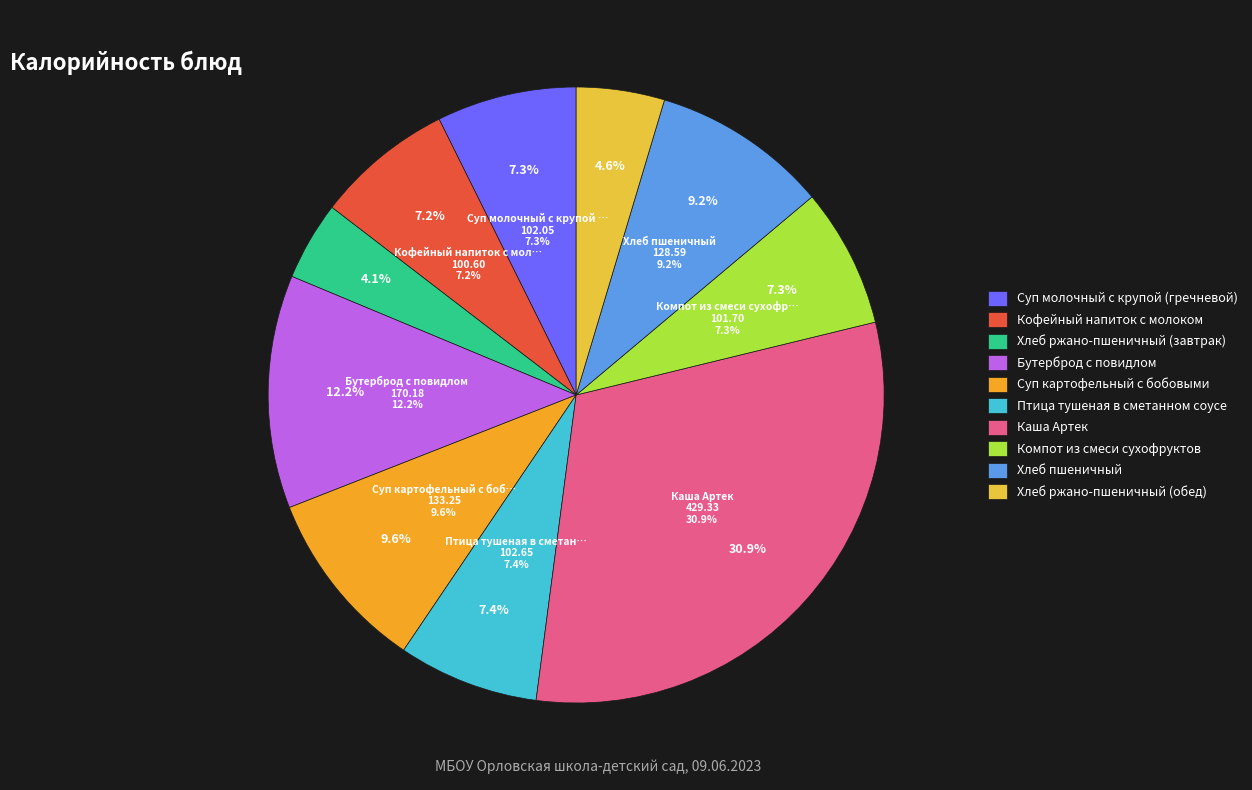

How many segments does this pie chart have?

10